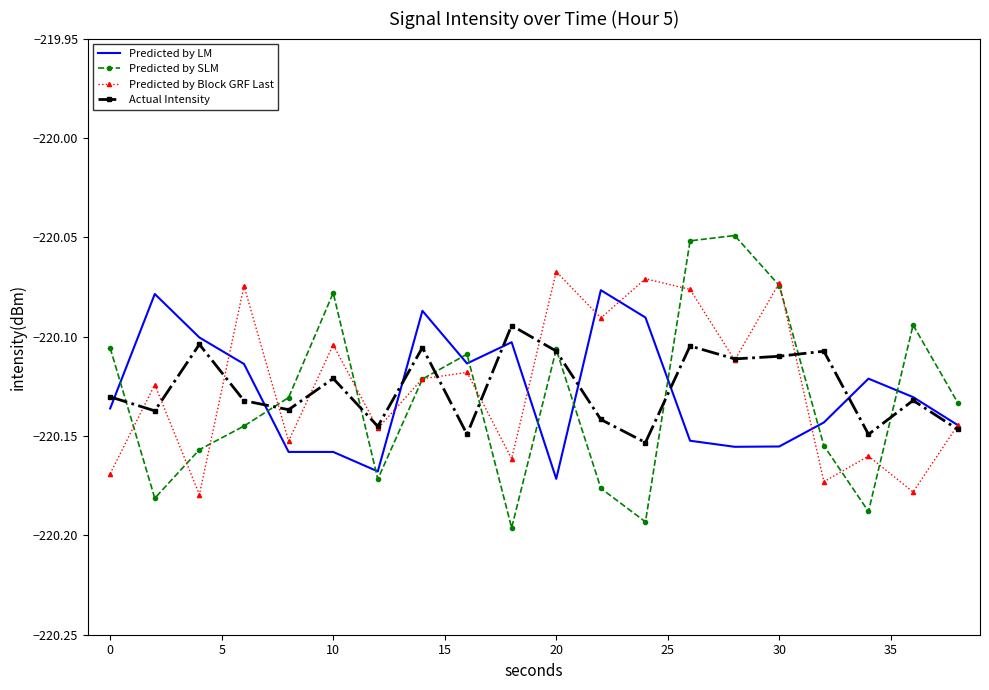

Which series has the widest spread of values?

Predicted by SLM